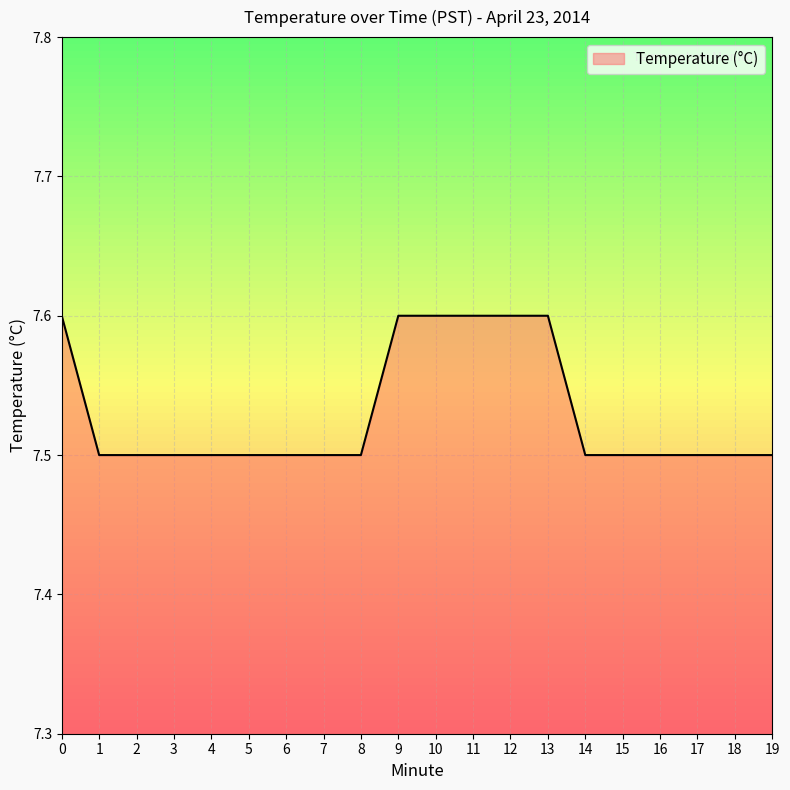

The value at 1 is 7.5. True or false?

True